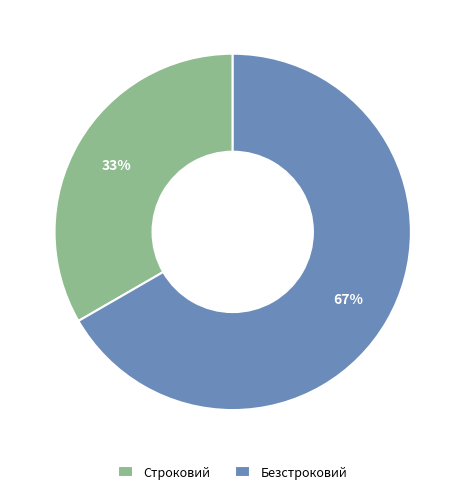

Which has a higher value, Безстроковий or Строковий?

Безстроковий